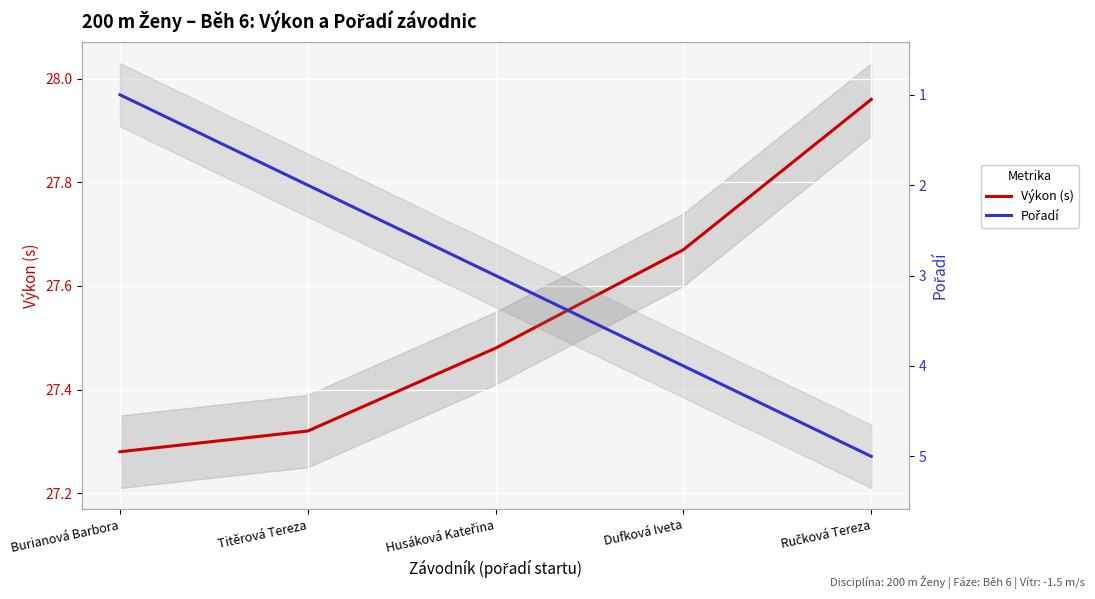

Reading left to right, transcribe all the data shown in this chart.

Výkon (s): Burianová Barbora=27.3	Titěrová Tereza=27.3	Husáková Kateřina=27.5	Dufková Iveta=27.7	Ručková Tereza=28.0
Pořadí: Burianová Barbora=1.0	Titěrová Tereza=2.0	Husáková Kateřina=3.0	Dufková Iveta=4.0	Ručková Tereza=5.0